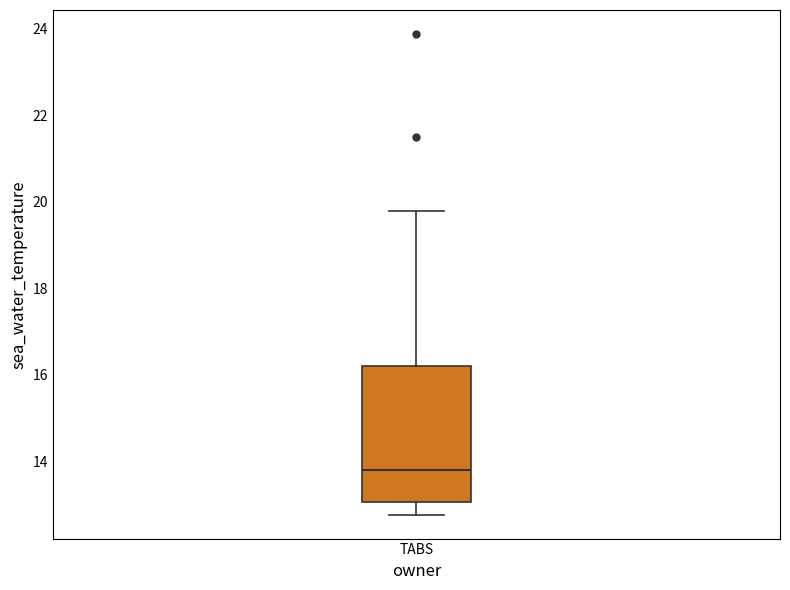

Transcribe this box plot: give where the median line is, the range the box spans, and where the two whiskers end, as read against the y-axis. The values are not printed on the chart, so give them approximately, as read against the axis.

median 13.8, box 13.0 to 16.2, whiskers 12.8 to 19.8